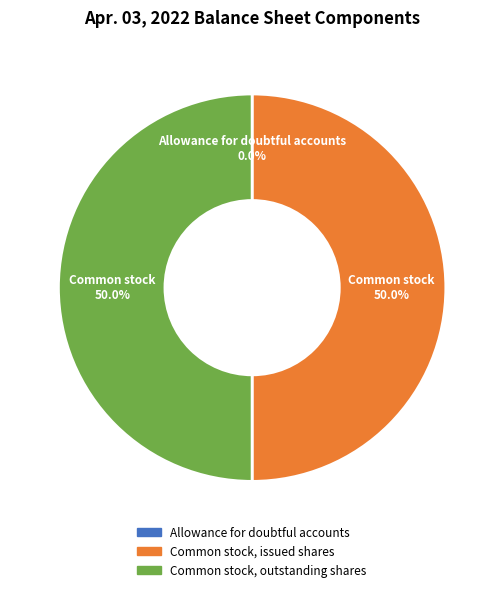

What is the ratio of the value at Common stock, outstanding shares to the value at Common stock, issued shares?

1.0